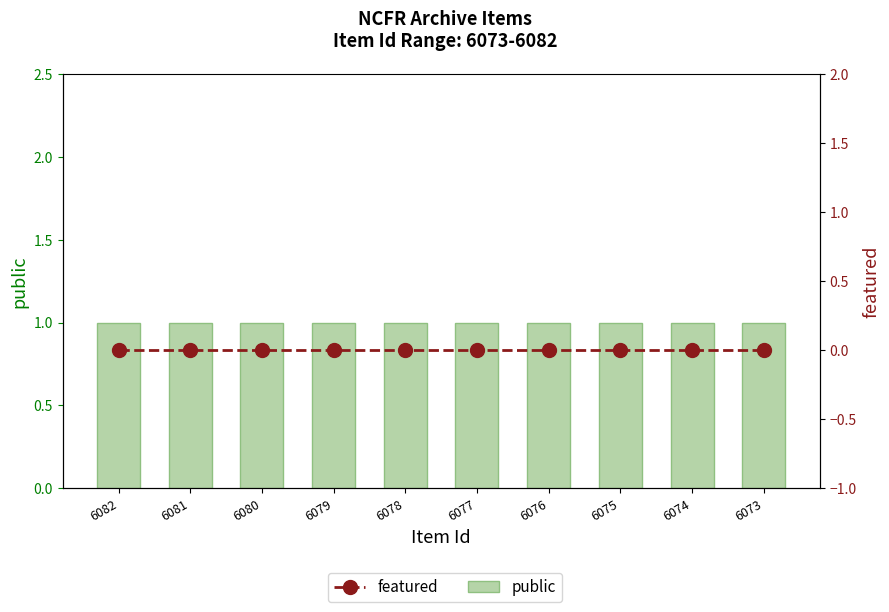

What is the total value across all series at 6078?

1